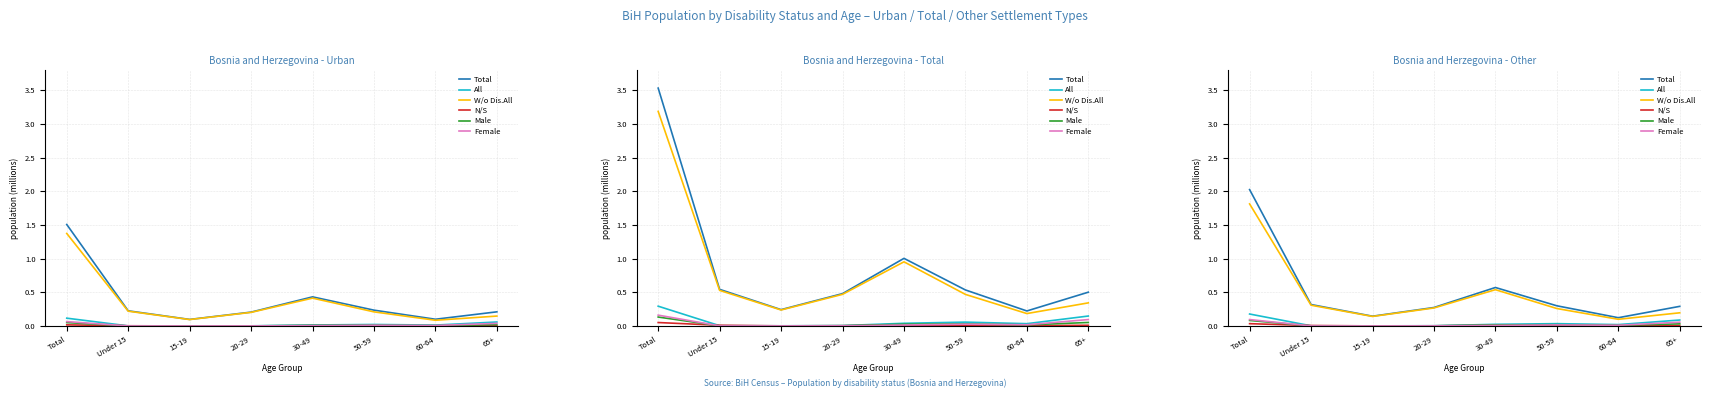

Reading left to right, list all the values displayed in this chart.

Total: Total=2.0	Under 15=0.3	15-19=0.1	20-29=0.3	30-49=0.6	50-59=0.3	60-64=0.1	65+=0.3
With Disabilities (All): Total=0.2	Under 15=0.0	15-19=0.0	20-29=0.0	30-49=0.0	50-59=0.0	60-64=0.0	65+=0.1
Without Disabilities (All): Total=1.8	Under 15=0.3	15-19=0.1	20-29=0.3	30-49=0.5	50-59=0.3	60-64=0.1	65+=0.2
Not Stated: Total=0.0	Under 15=0.0	15-19=0.0	20-29=0.0	30-49=0.0	50-59=0.0	60-64=0.0	65+=0.0
With Disabilities (Male): Total=0.1	Under 15=0.0	15-19=0.0	20-29=0.0	30-49=0.0	50-59=0.0	60-64=0.0	65+=0.0
With Disabilities (Female): Total=0.1	Under 15=0.0	15-19=0.0	20-29=0.0	30-49=0.0	50-59=0.0	60-64=0.0	65+=0.1